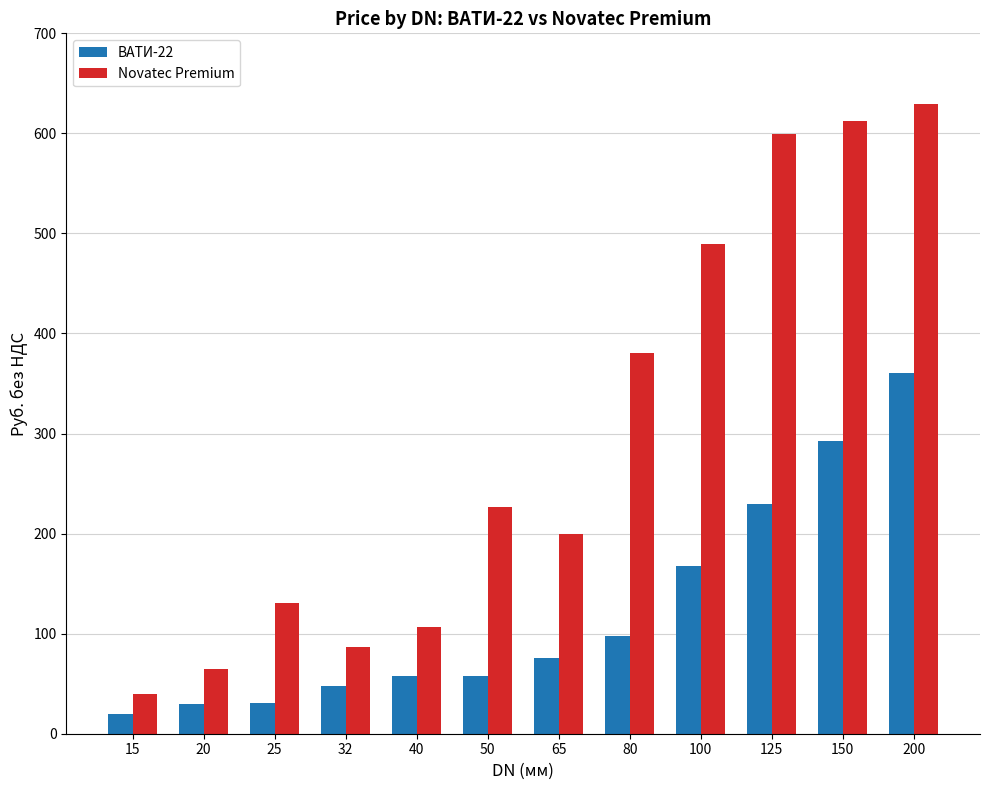

What is the minimum value shown in the chart?

20.2